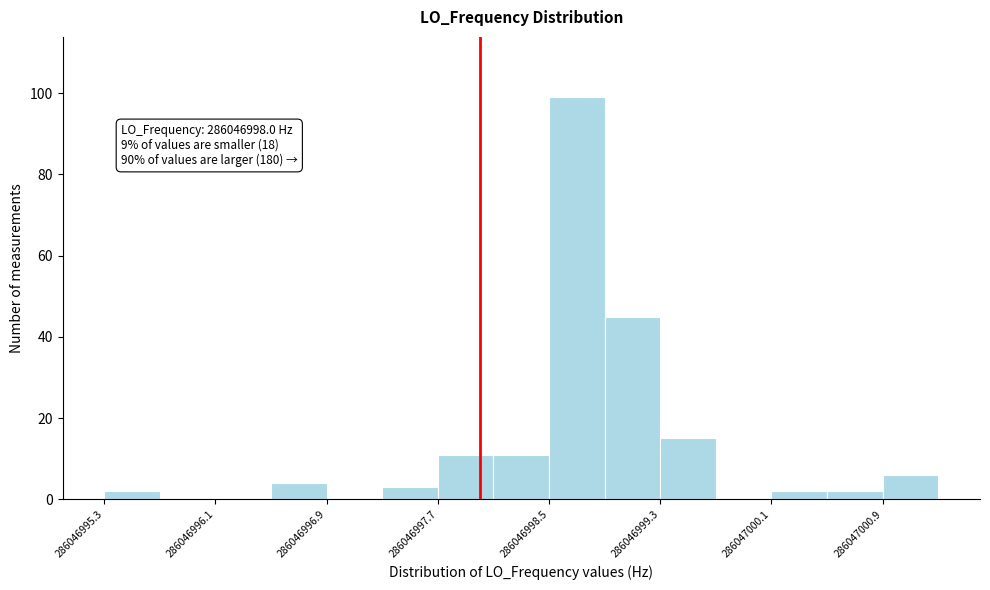

Read against the x-axis, roughly where is the centre of the tallest bar?

286046998.7